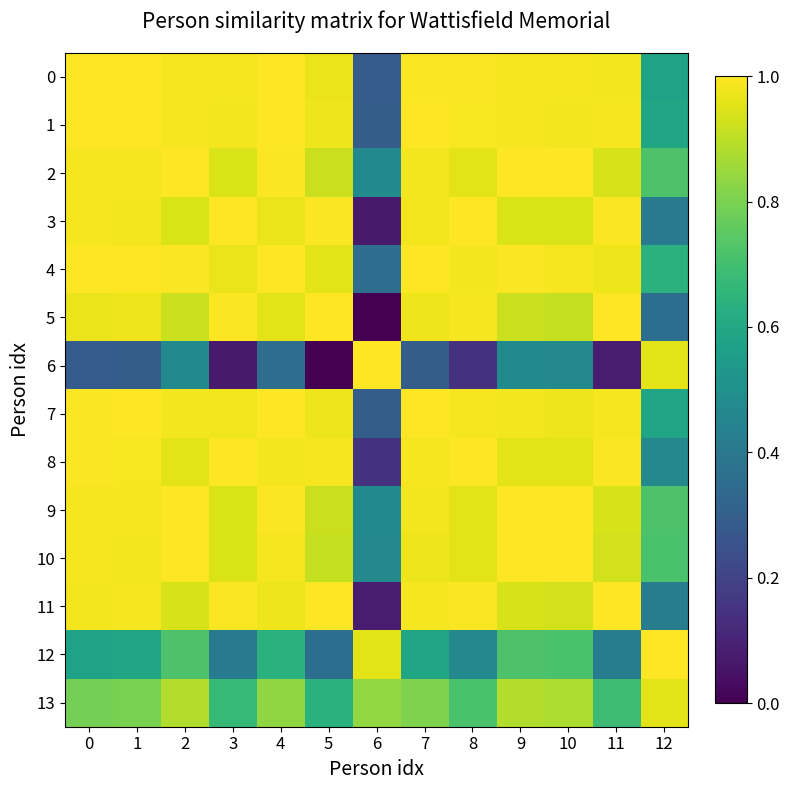

How many series are shown in this chart?

14